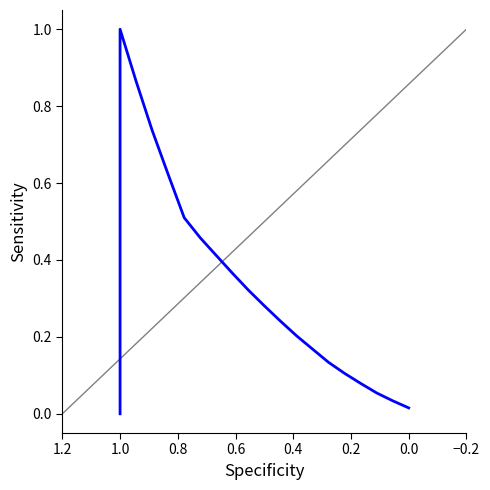

How many points are higher than both their immediate neighbors (excluding endpoints)?

1